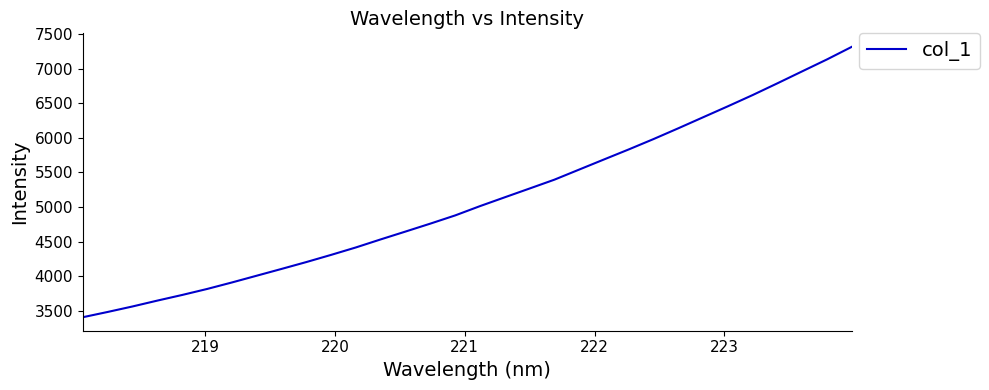

What is the difference between the maximum and minimum values?

3909.6